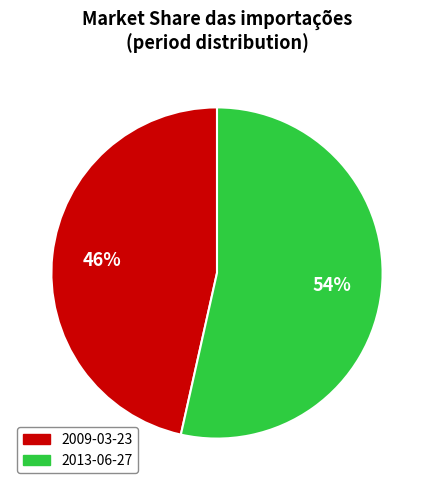

Is there any slice that represents more than half of the pie?

Yes